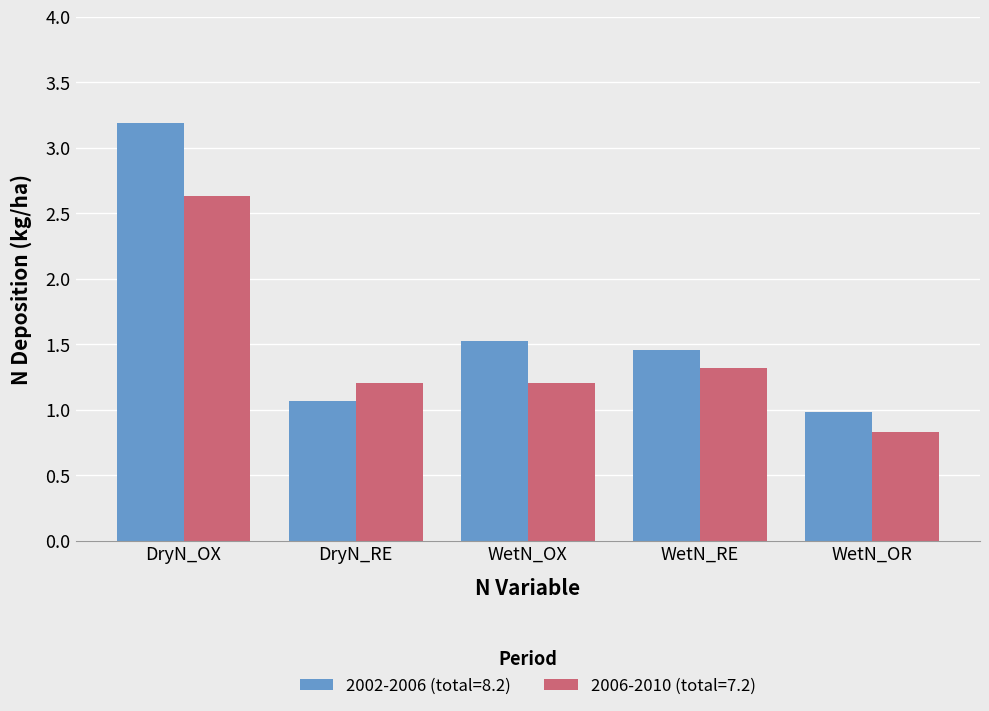

What is the greatest value displayed?

3.2